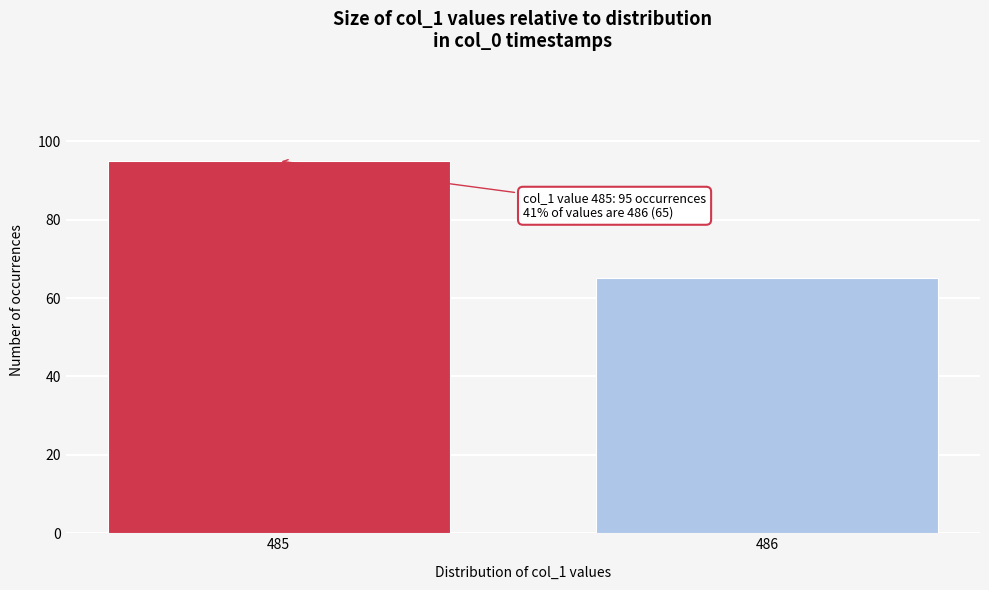

Reading left to right, extract all data points from this chart.

95	65